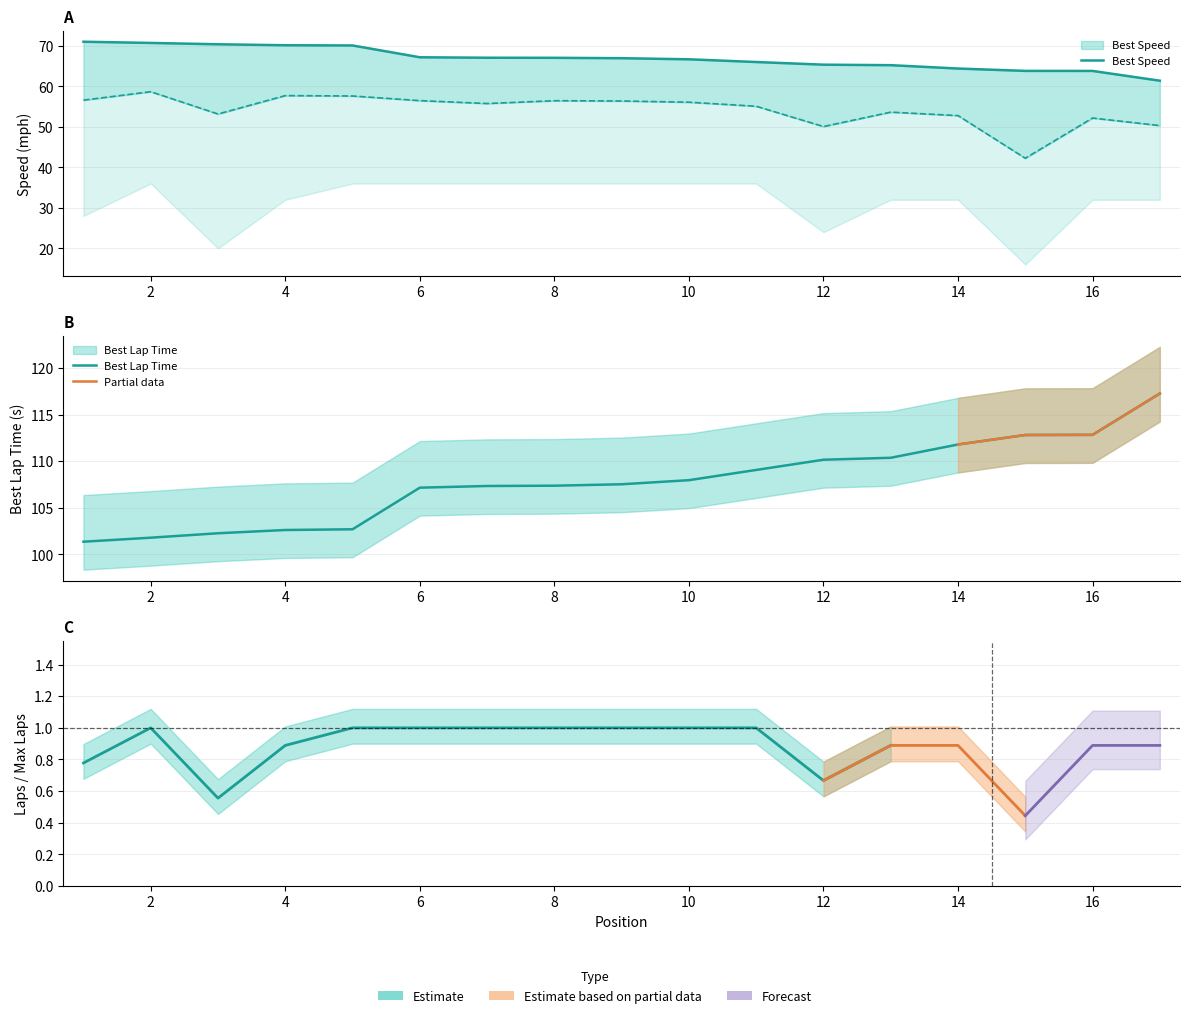

Does the chart display data point markers on the line(s)?

No